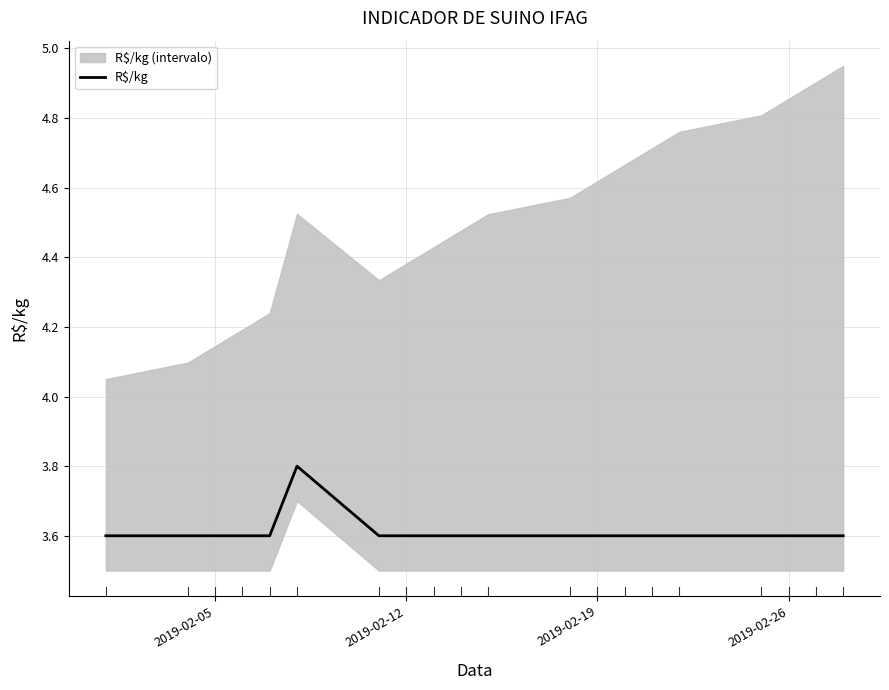

Is this an area chart (filled region under the line)?

No